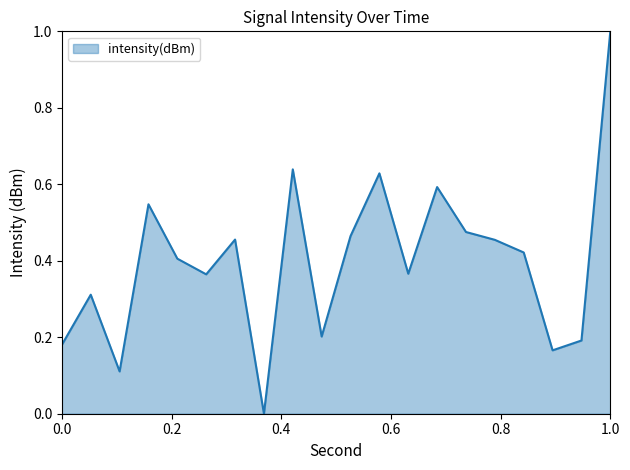

What is the difference between the maximum and minimum values?

1.0